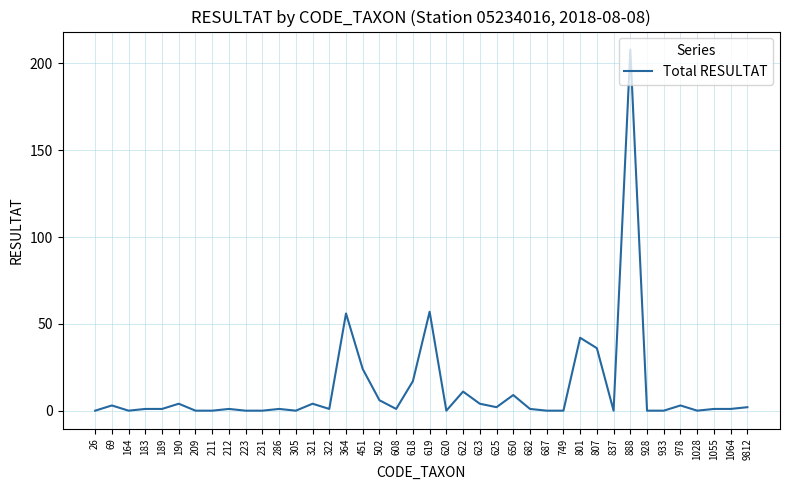

How many lines are shown in the chart?

1